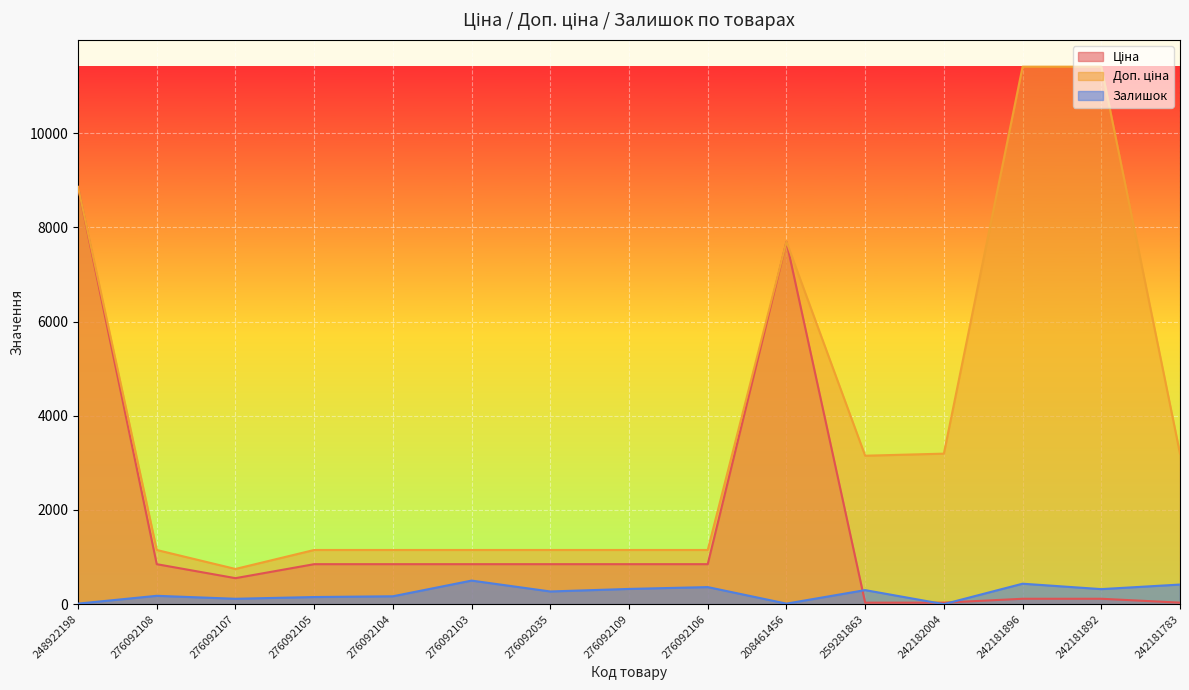

What is the approximate value of Залишок at 259281863?

298.0